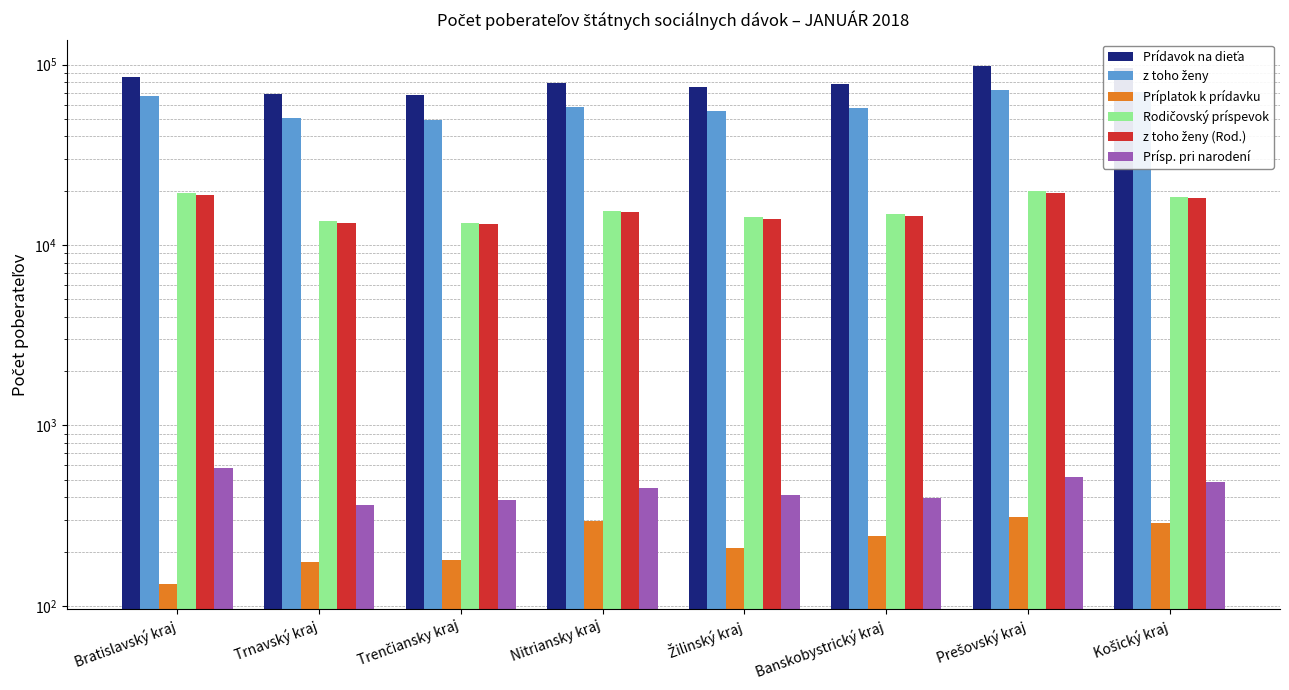

What is the label of the 5th bar from the left?

Žilinský kraj